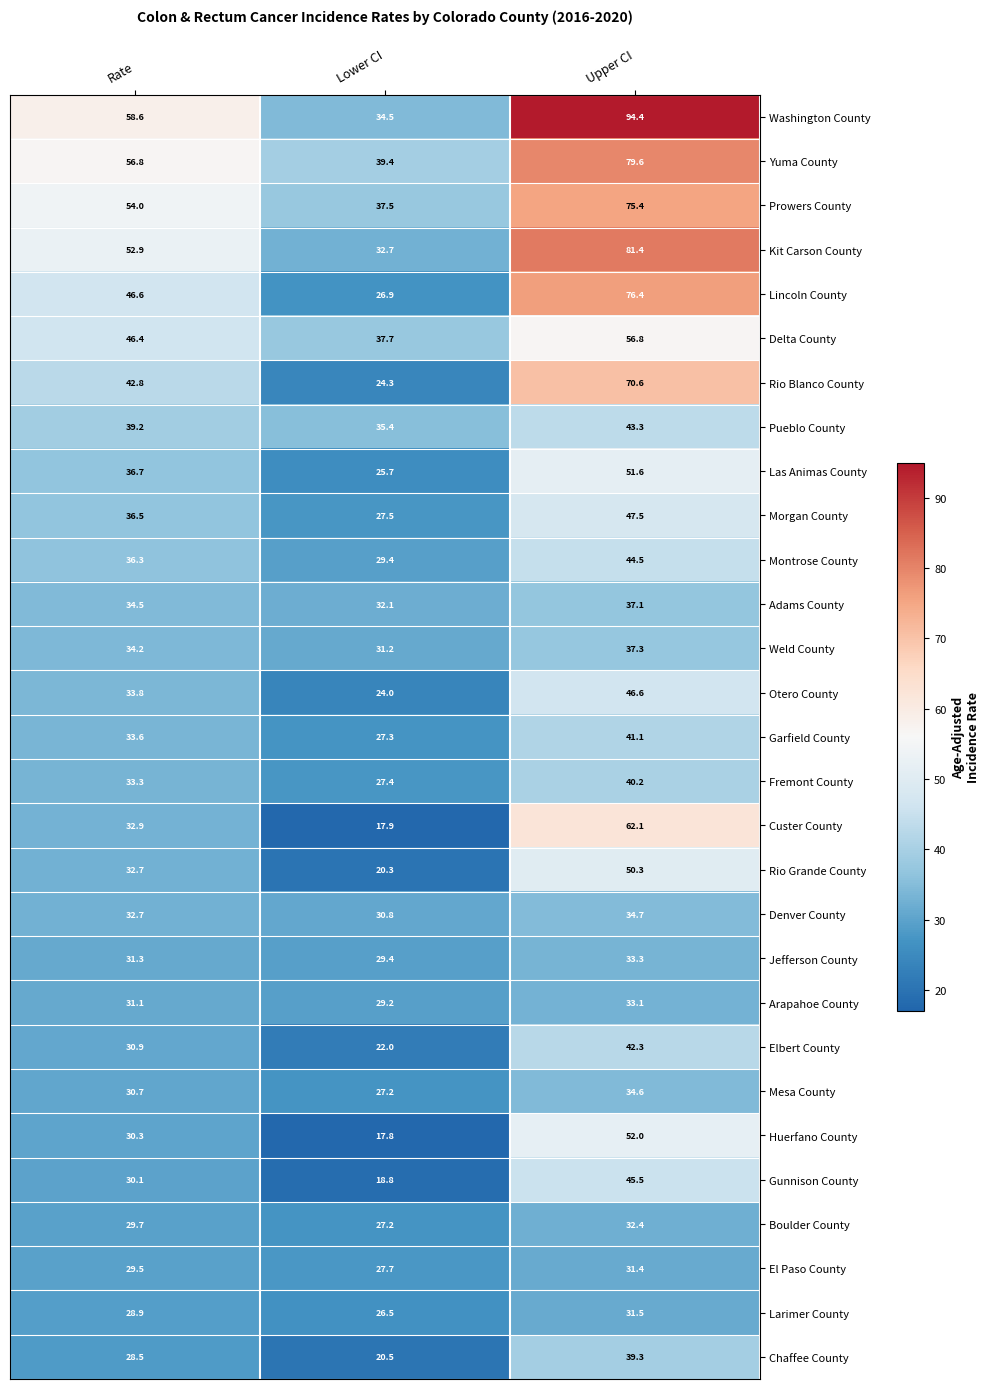

Which series has the largest range (max minus min)?

Washington County